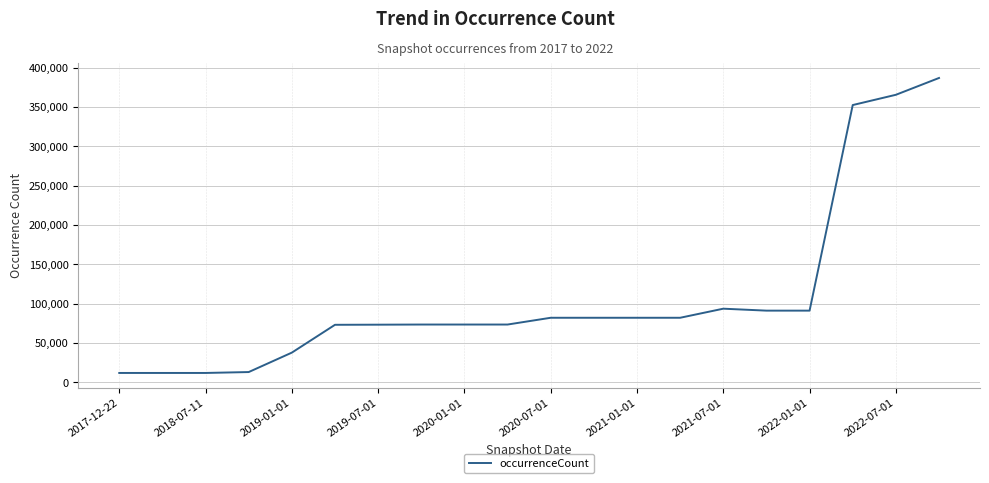

Is this an area chart (filled region under the line)?

No